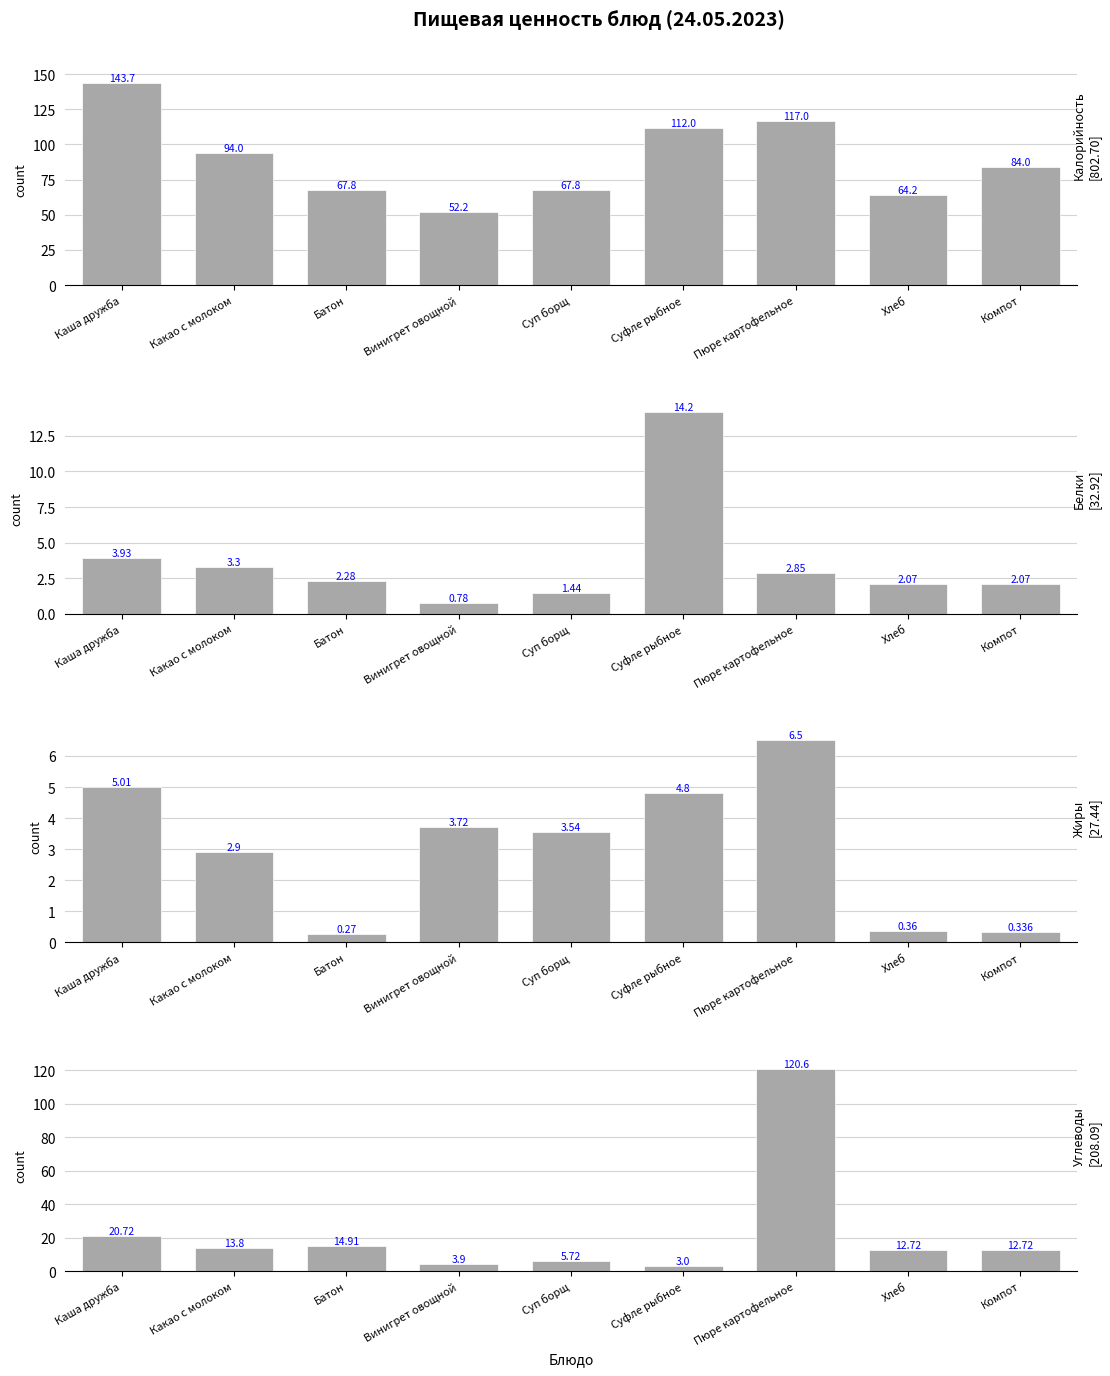

Which has a higher value, Хлеб or Винигрет овощной?

Хлеб